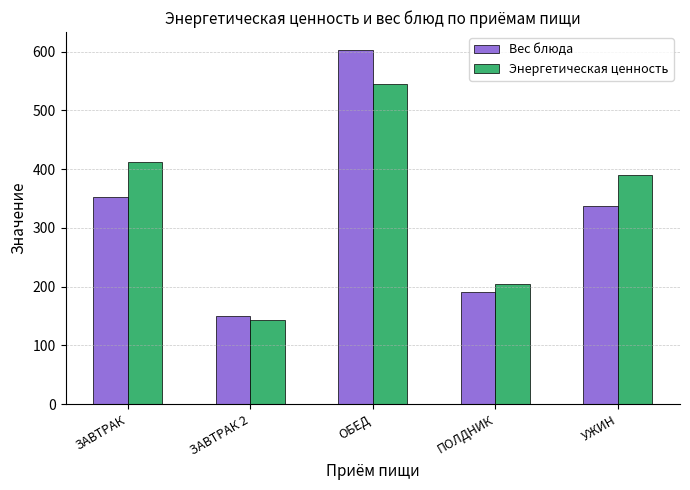

What is the average value of the Энергетическая ценность series?

338.8